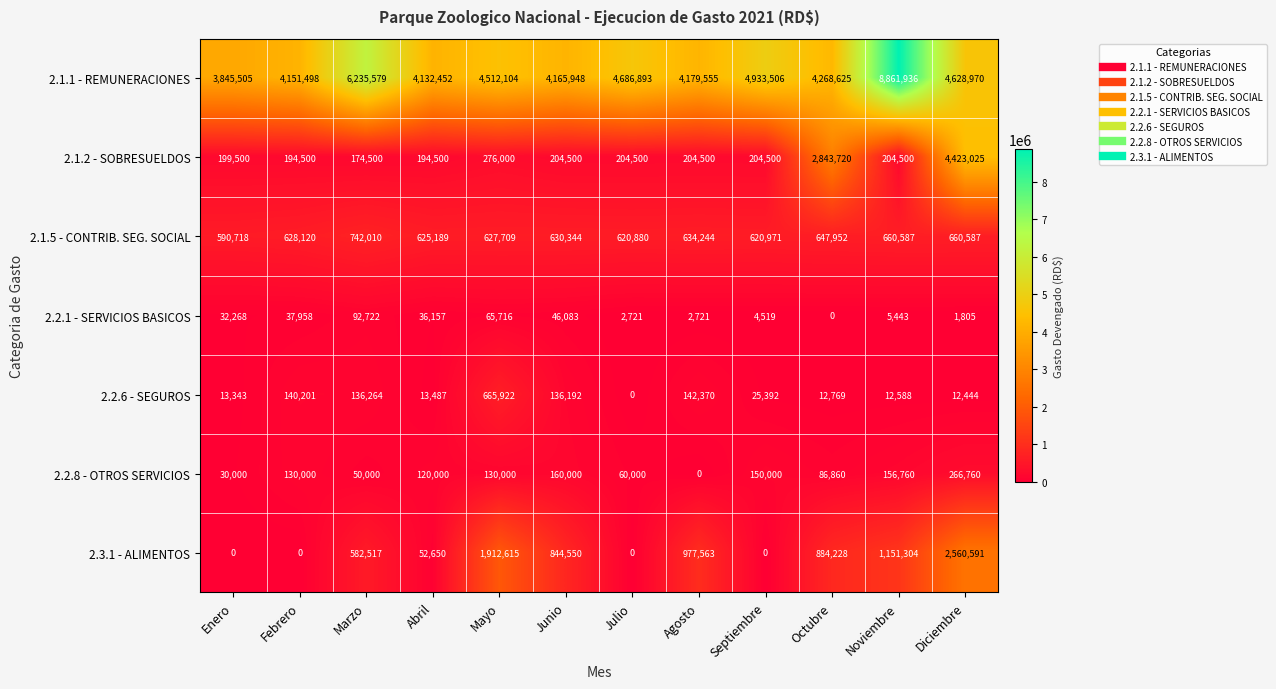

How many distinct data groups are displayed?

7